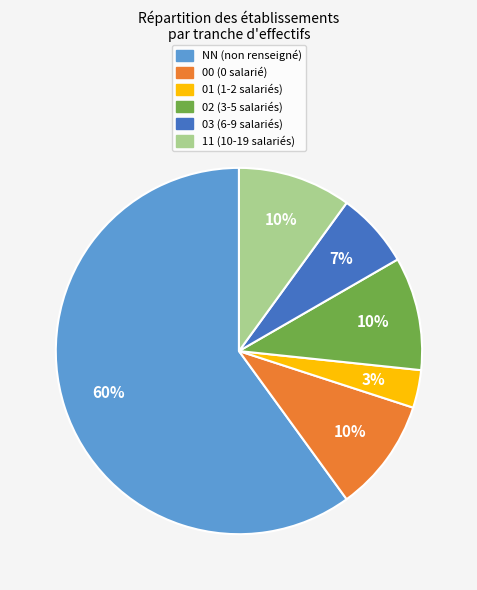

Approximately how many times larger is the value at 11 compared to 00?

1.0